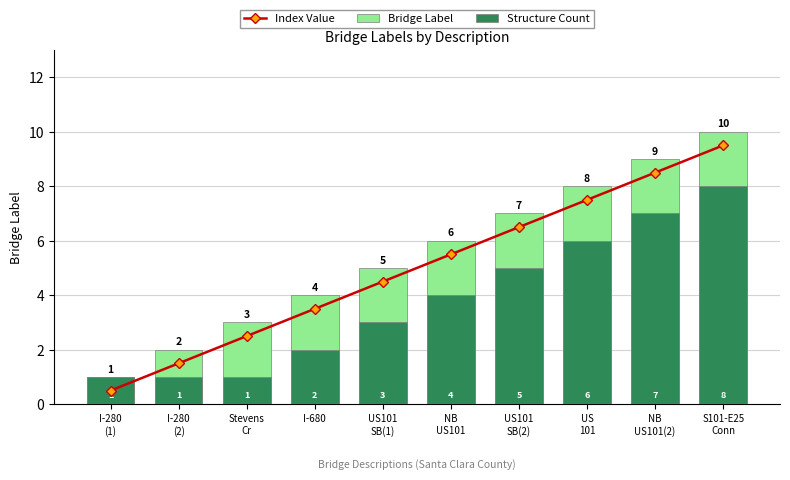

Which series has the largest total across all categories?

Bridge Label